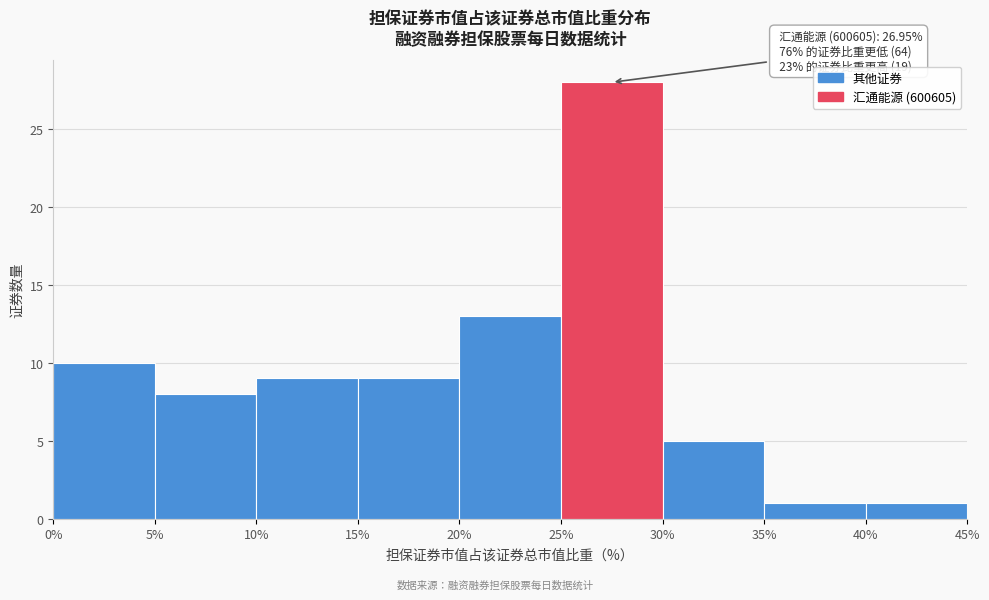

Over which range of the x-axis is the bar tallest?

25% to 30%